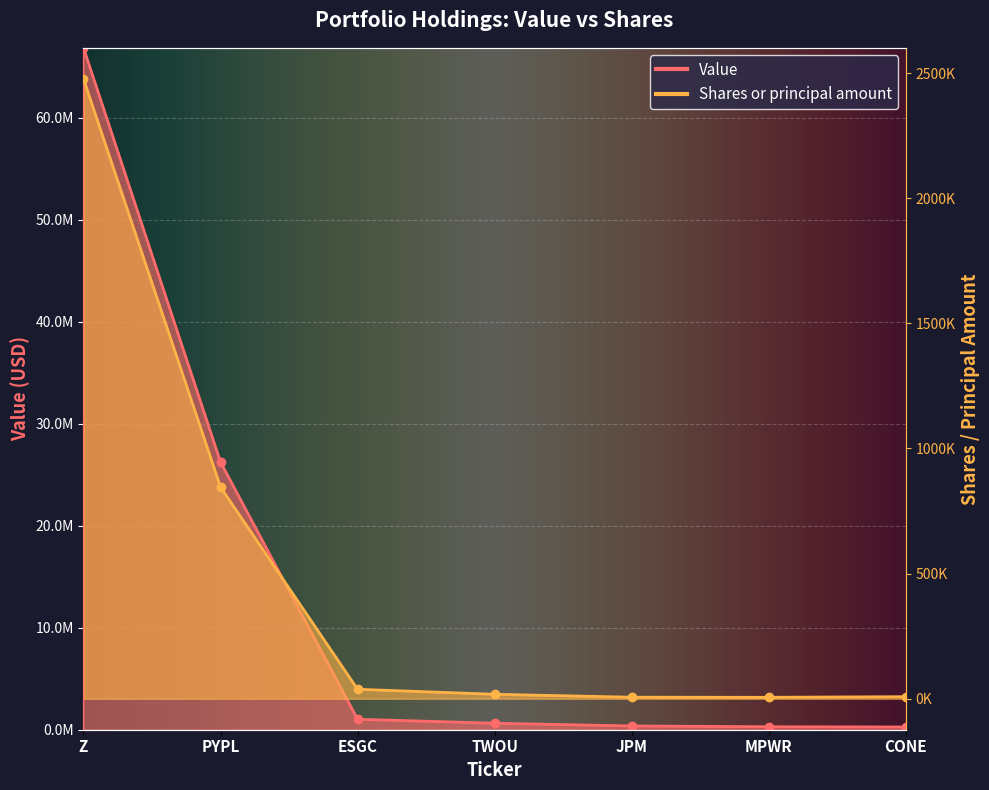

At which label does Value reach its peak?

Z